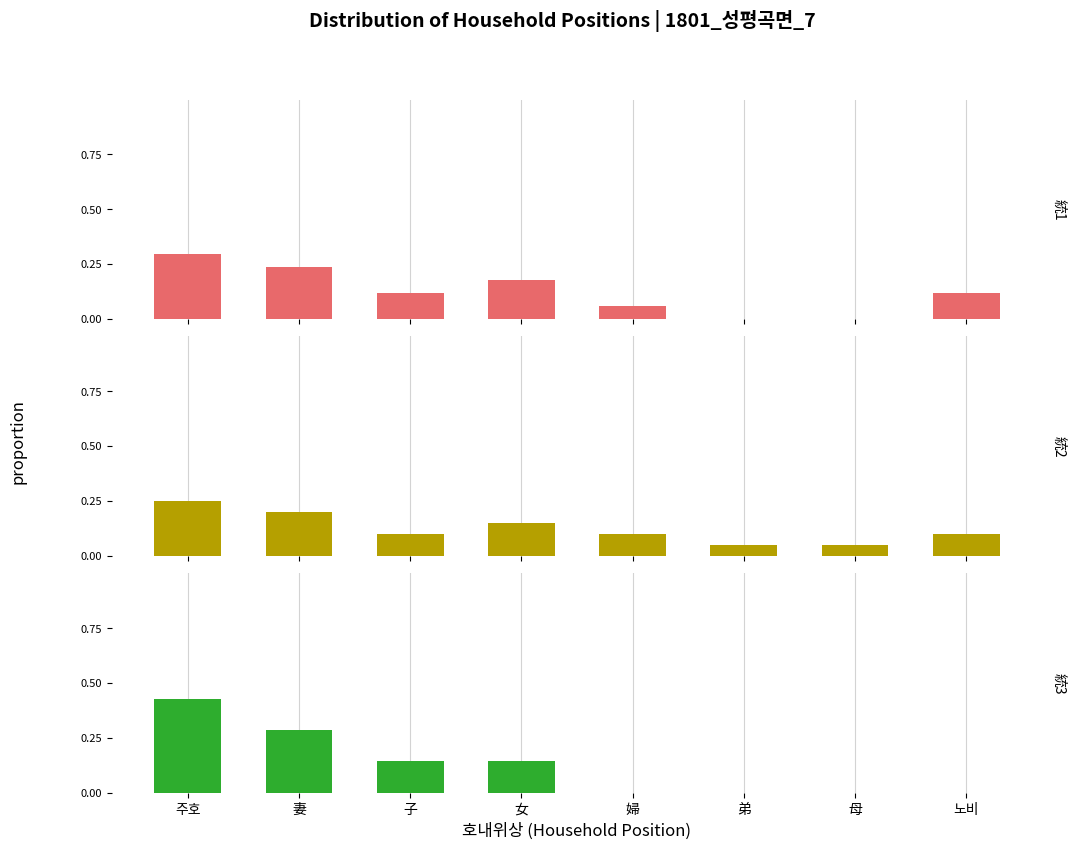

What is the greatest value displayed?

0.4